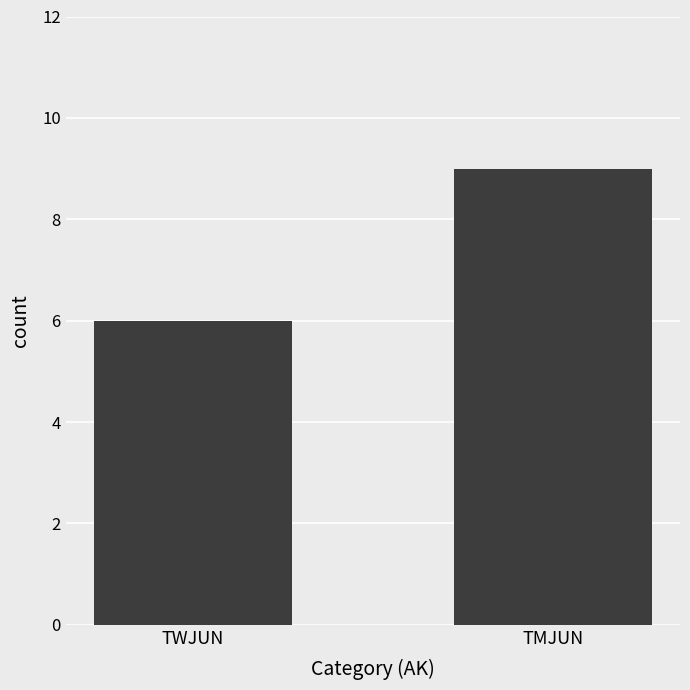

Rank the categories by value from lowest to highest.

TWJUN, TMJUN